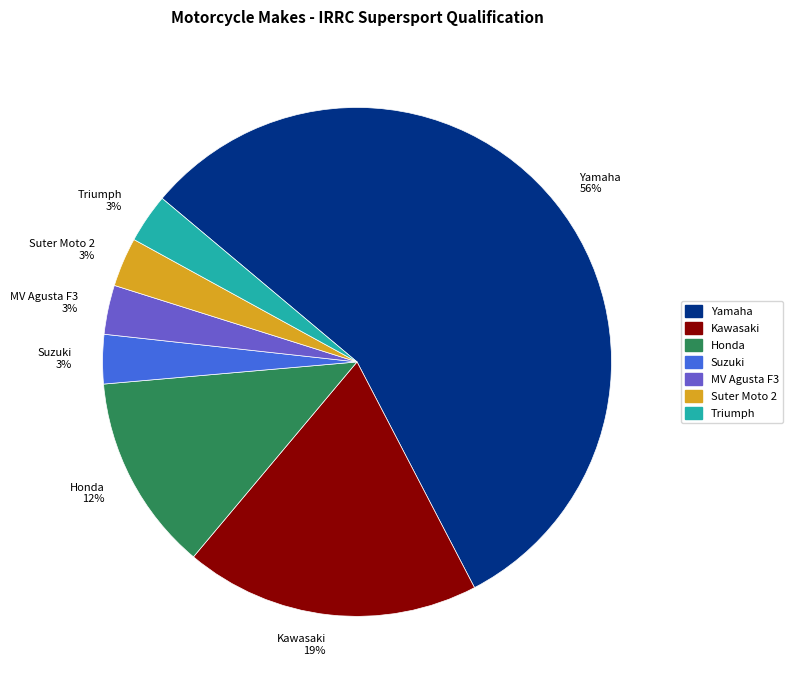

Which category accounts for the majority?

Yamaha